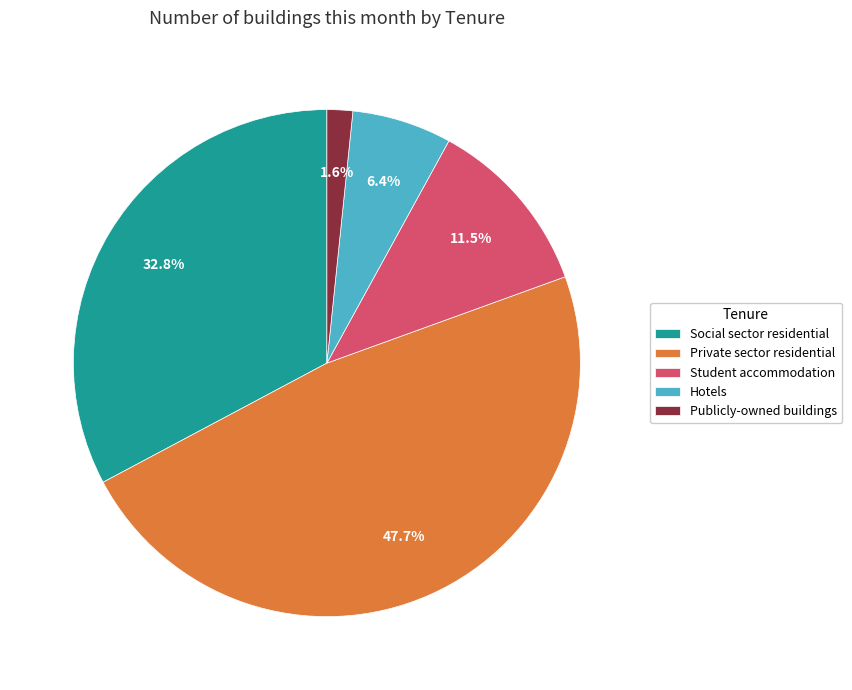

Is it true that Private sector residential is 35% of the pie?

False